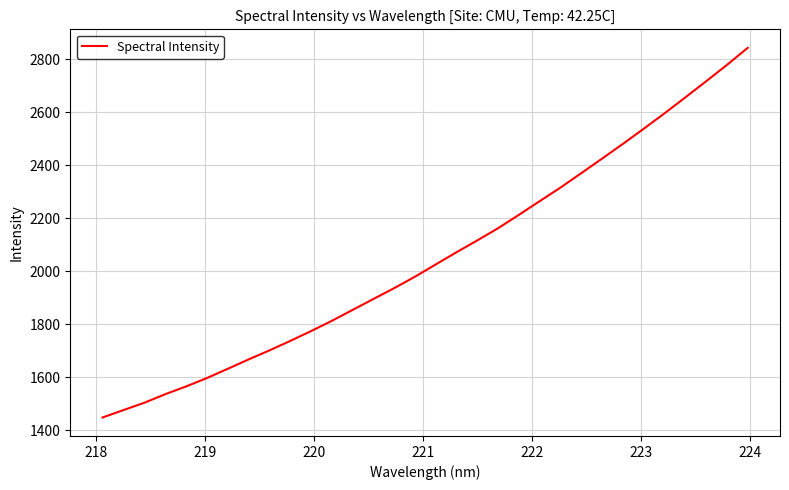

Count the number of data series in this chart.

1